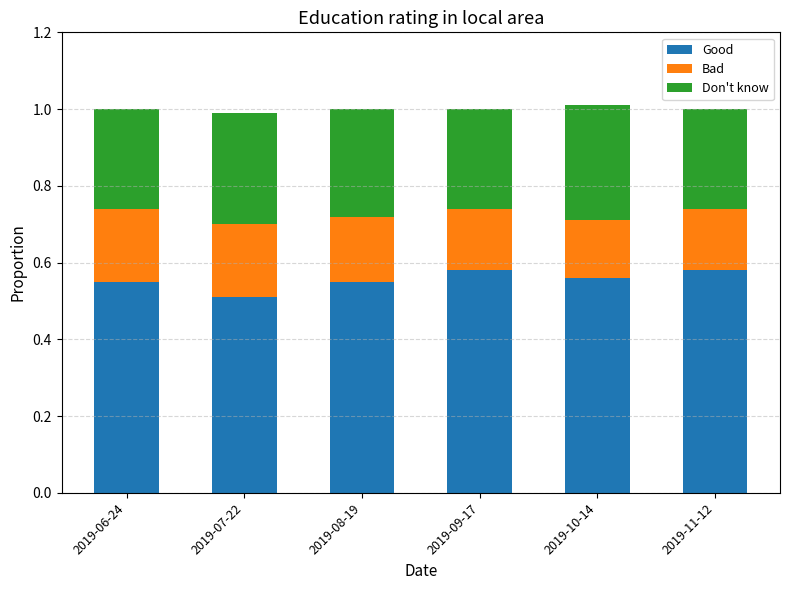

Are the bars grouped side by side (vs. stacked)?

No